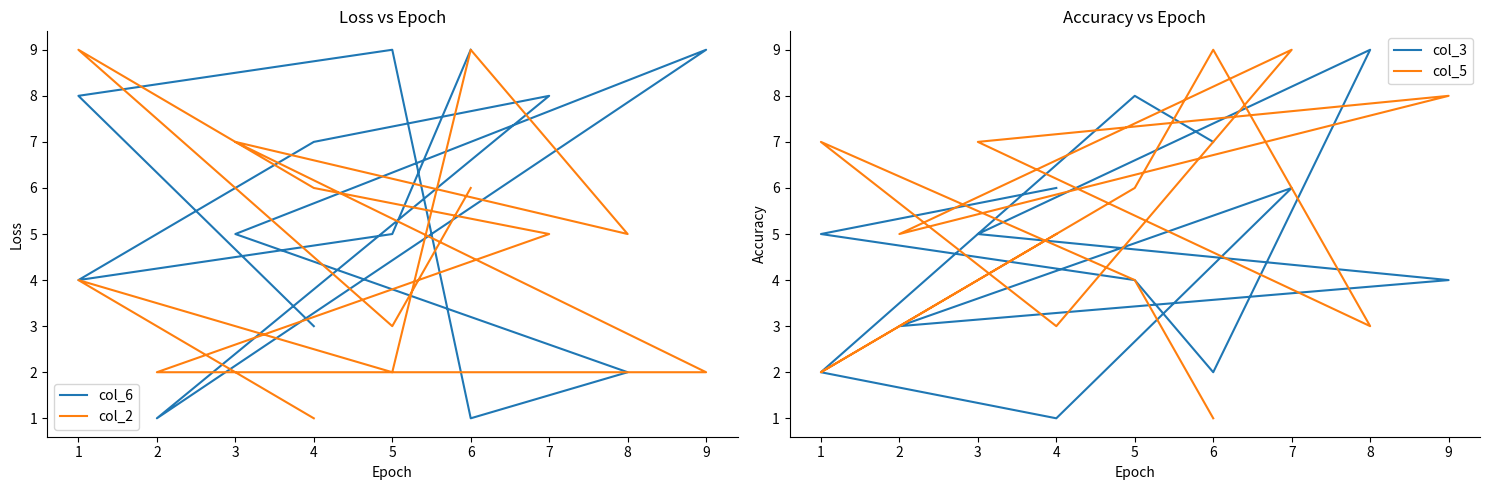

After their last crossing, which series has the higher values: col_6 or col_5?

col_5